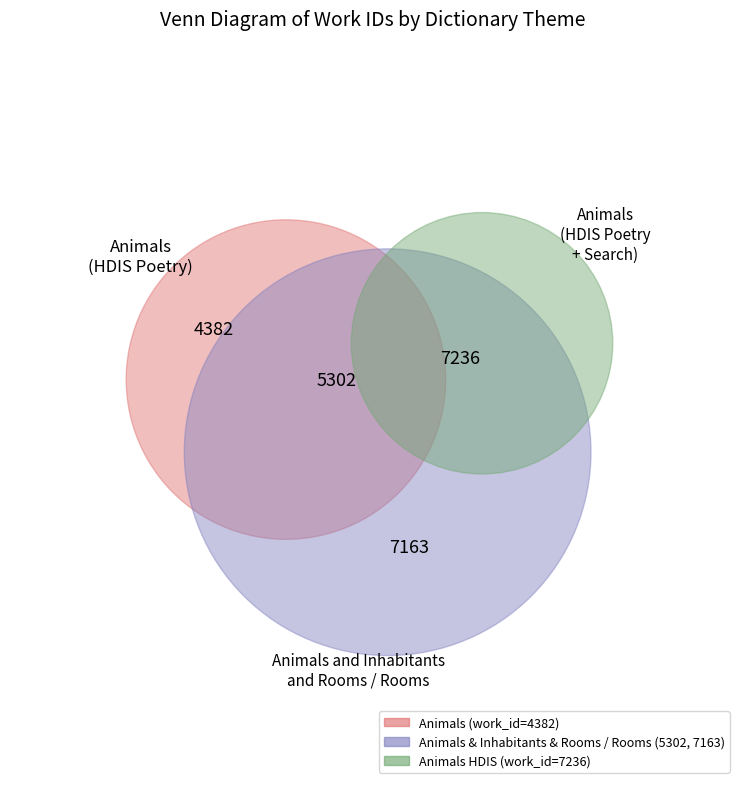

Which category has the biggest portion of the pie?

Work 7236